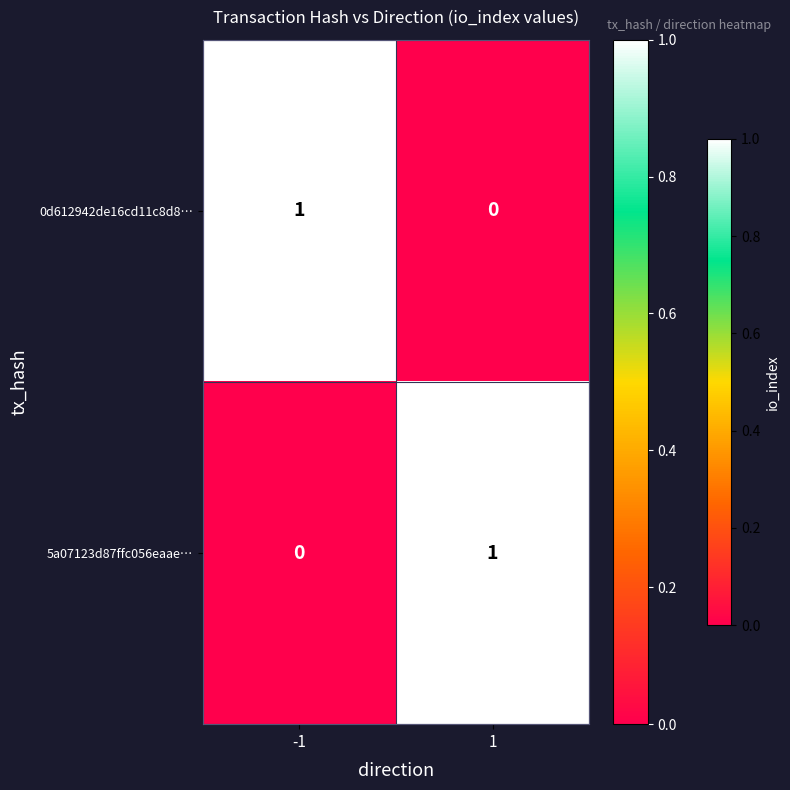

Is it true that 5a07123d87ffc056eaae… equals 0 at -1?

True